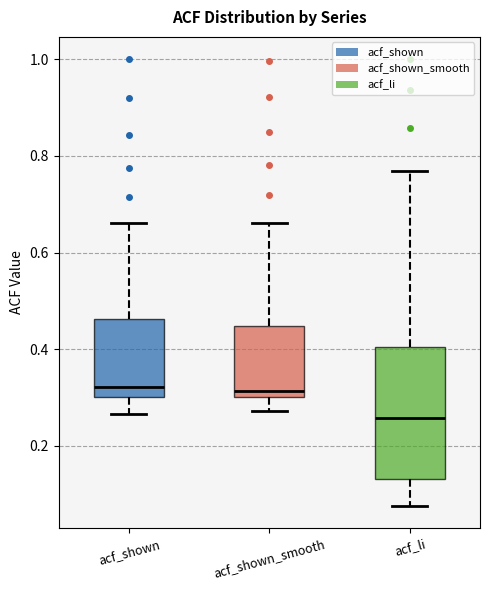

Where is the upper edge of the box for acf_li on the y-axis? The values are not printed on the chart, so give them approximately, as read against the axis.

0.40